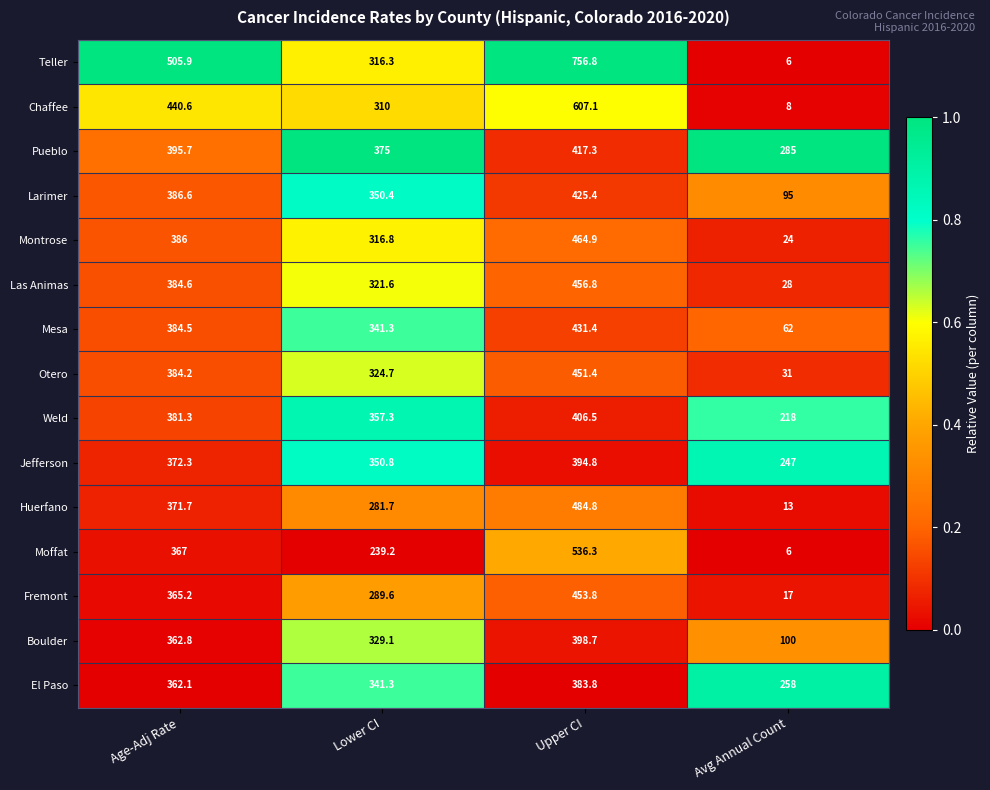

The Las Animas series shows 154.6 at Upper CI. True or false?

False